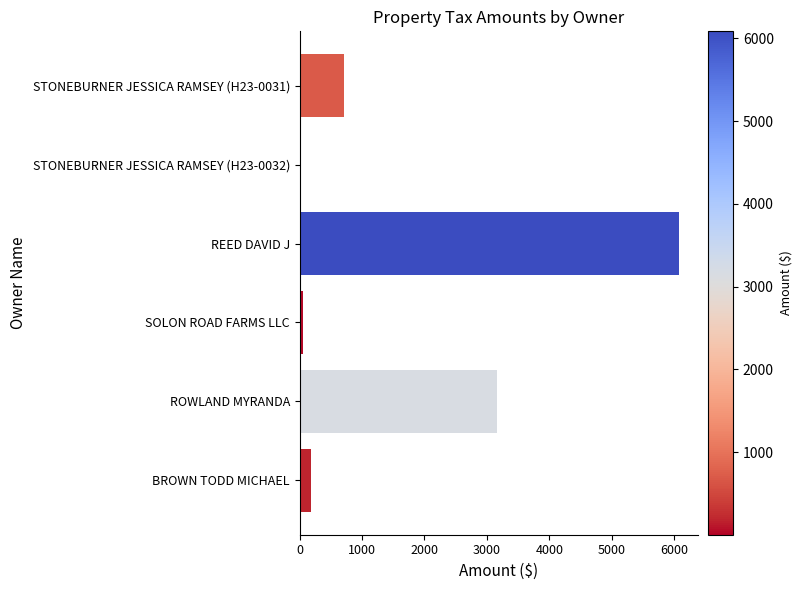

Where is the data nearest to the value 3043?

ROWLAND MYRANDA